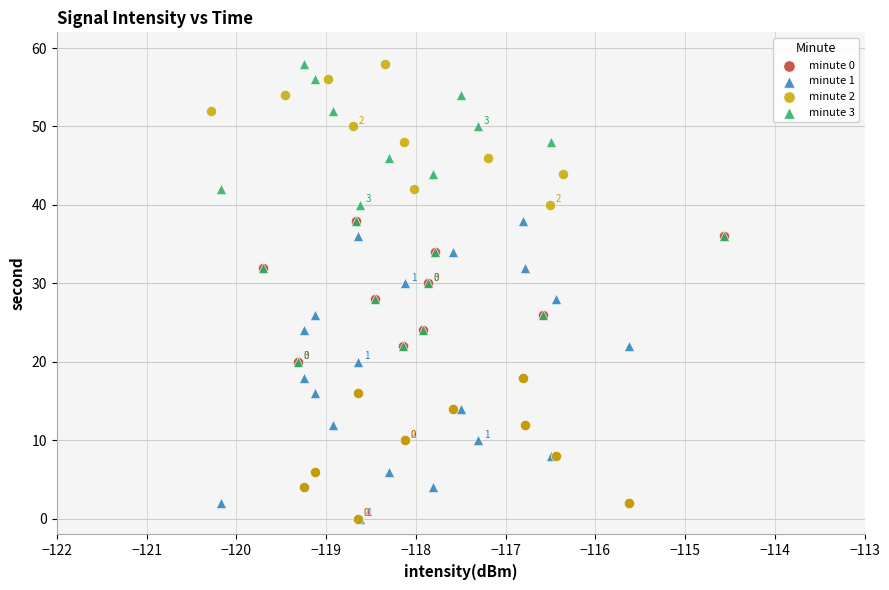

Which series has the widest spread of Y values?

minute 2